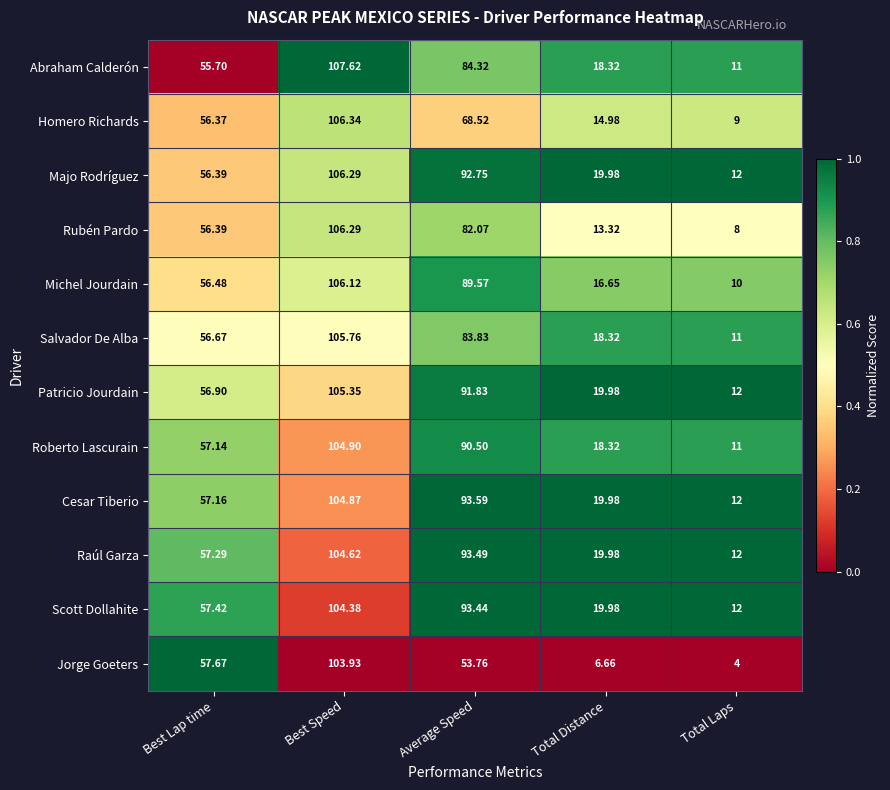

At which category is the sum across all series the highest?

Best Speed